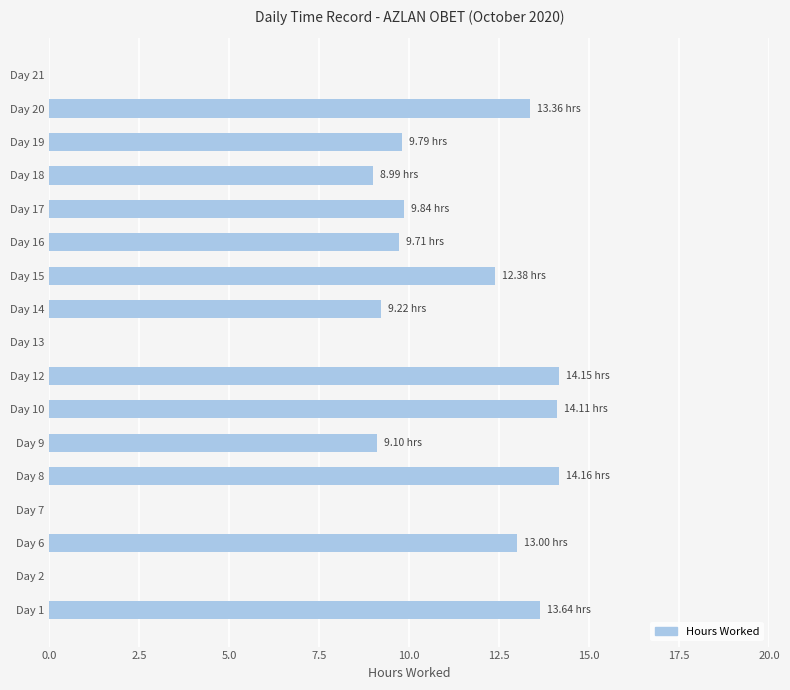

What is the ratio of the value at Day 15 to the value at Day 20?

0.9